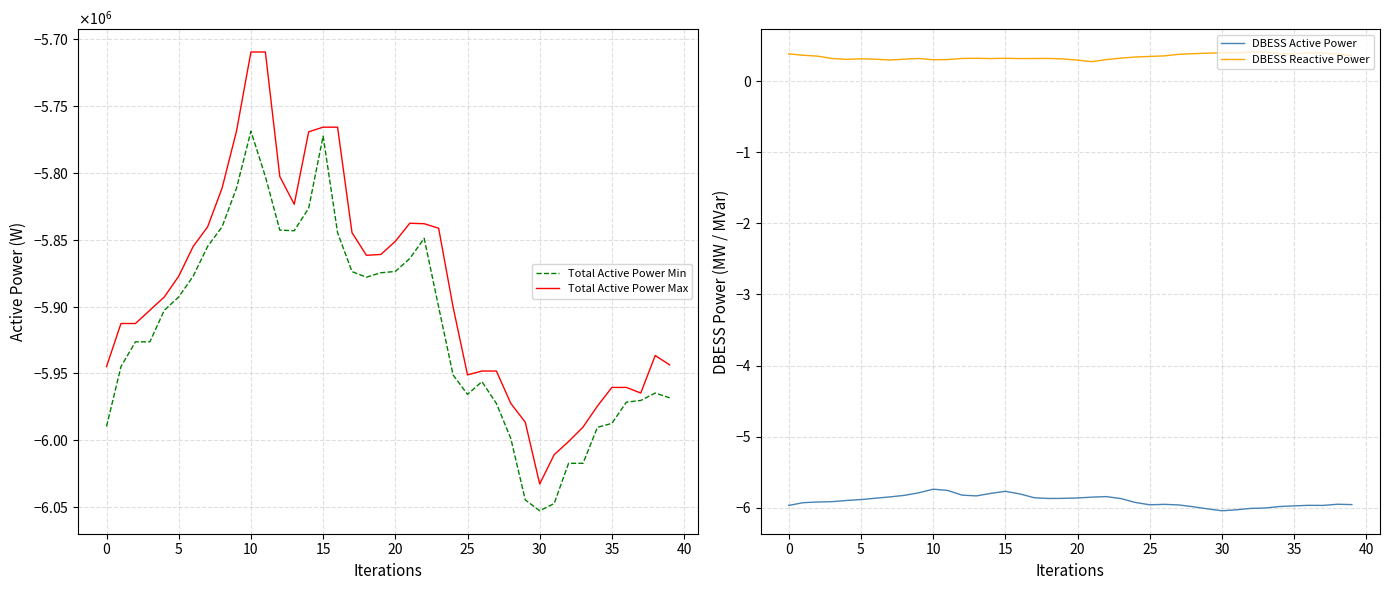

What is the difference between the second highest and minimum values in the Total Active Power Max series?

323217.0